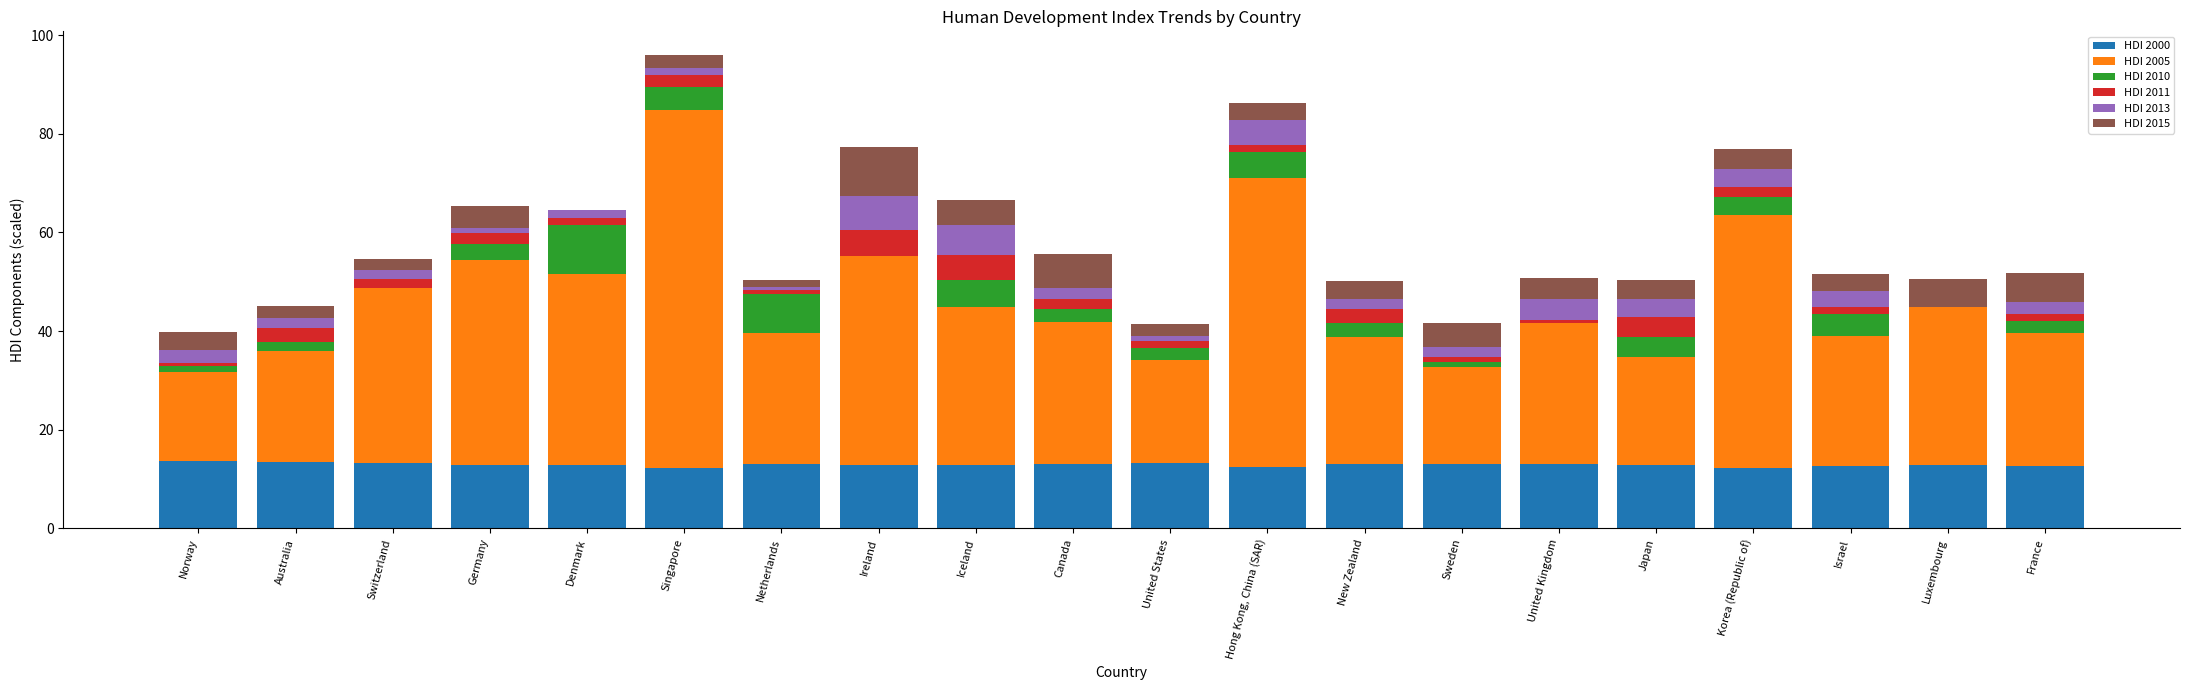

Read the HDI 2000 value at Korea (Republic of).

12.3